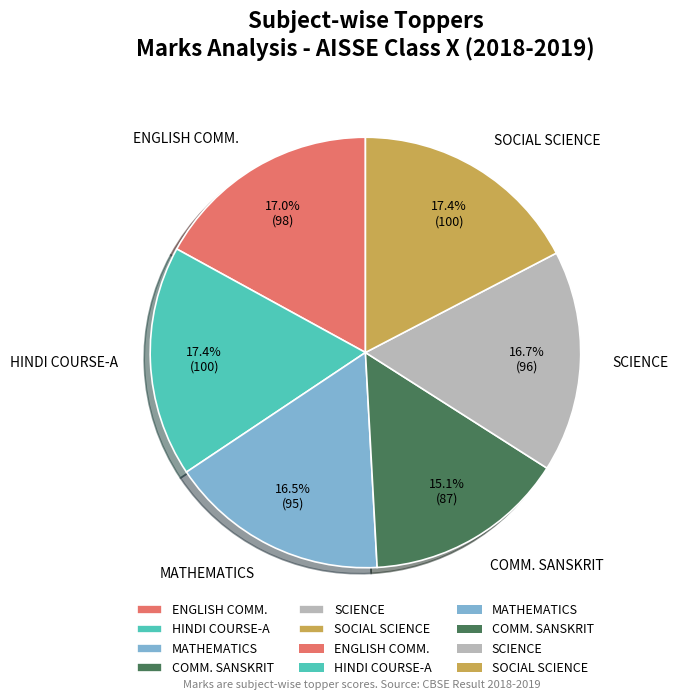

Is there any slice that represents more than half of the pie?

No